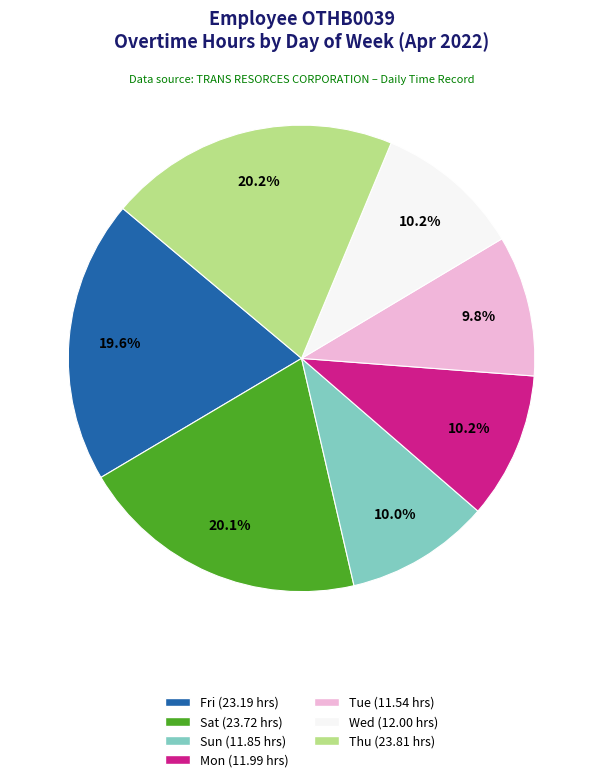

Is it true that Tue is 3% of the pie?

False